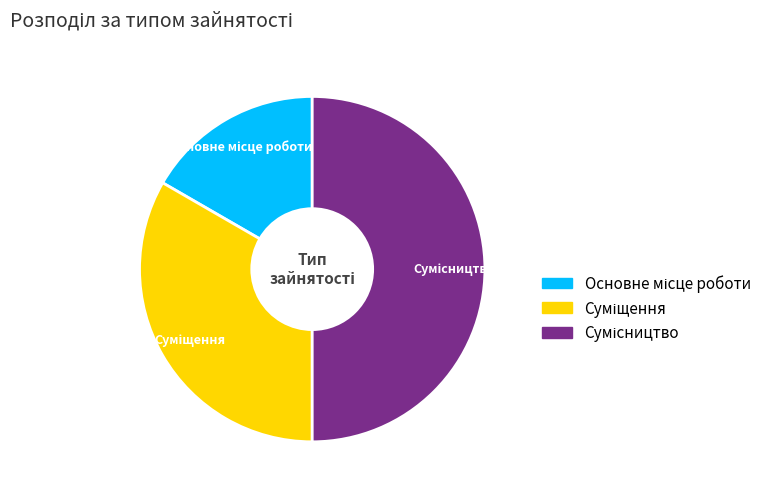

Is it true that Сумісництво is 50% of the pie?

True